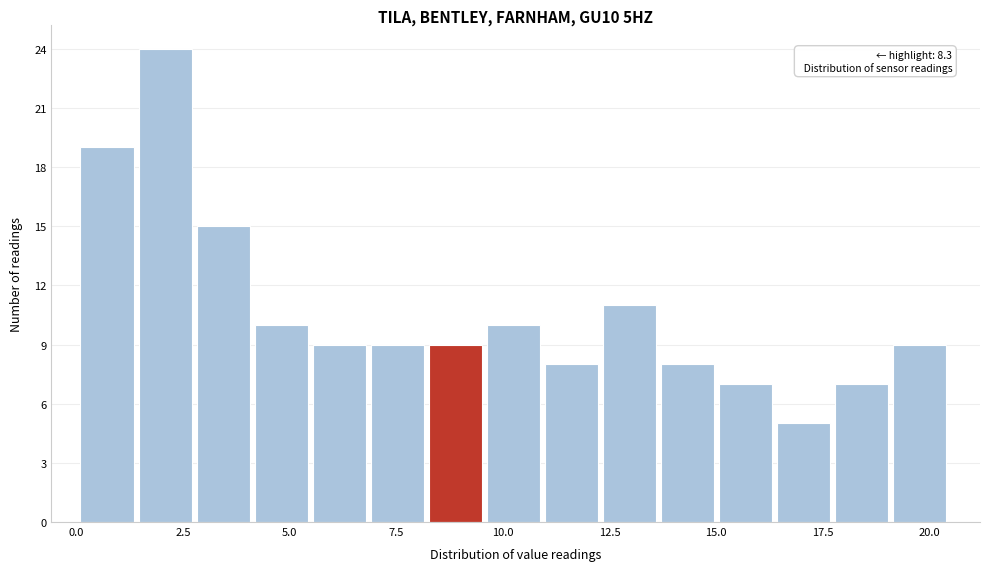

Around what value on the x-axis is the tallest bar? Give the approximate position of its centre, as read against the axis.

2.0